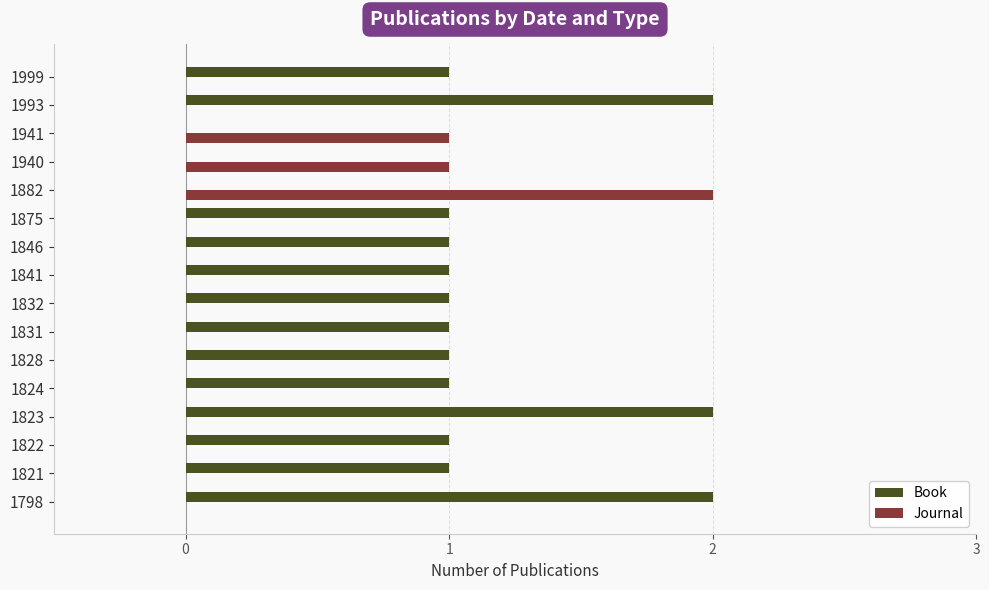

What is the highest value of the Journal series?

2